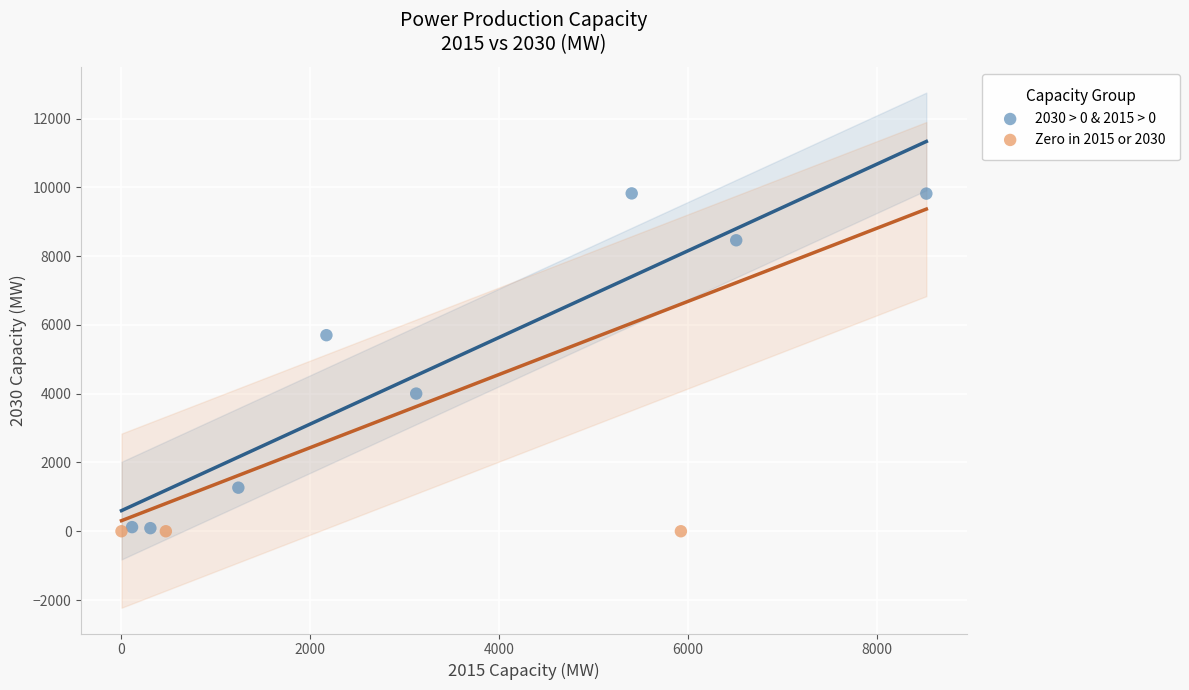

What are all the series names shown in the legend?

2030 > 0 & 2015 > 0, Zero in 2015 or 2030